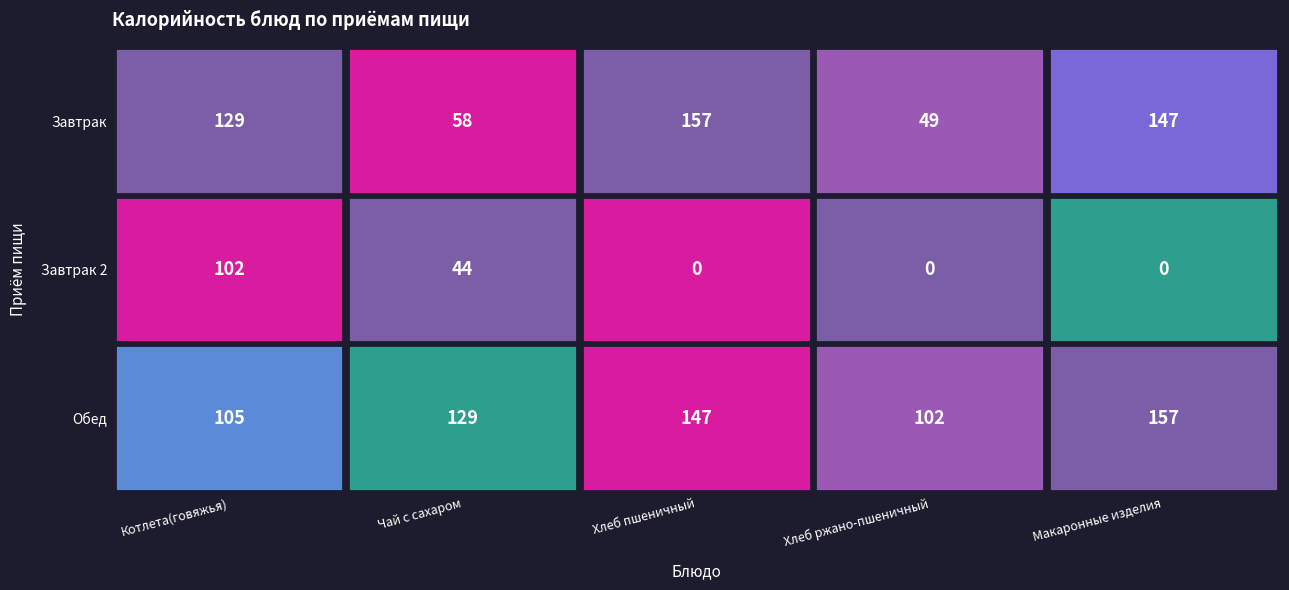

The value of Завтрак at Чай с сахаром is 22. True or false?

False